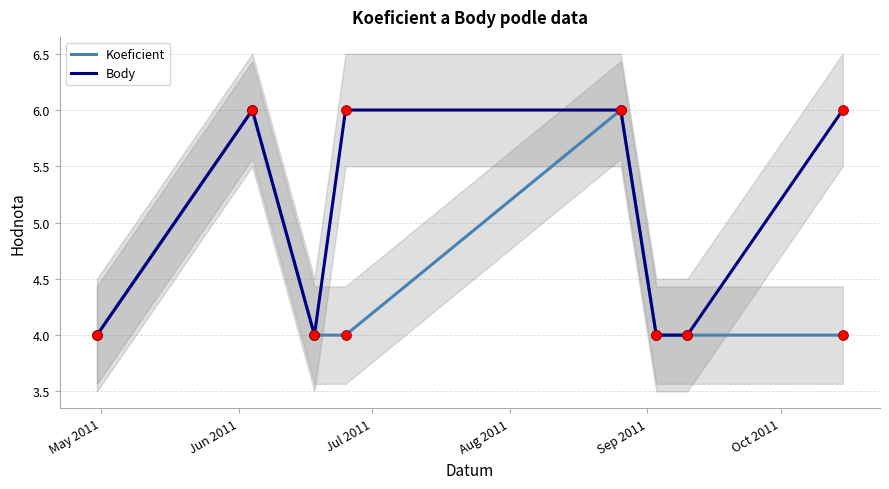

Which series has the largest Y range (max minus min)?

Koeficient